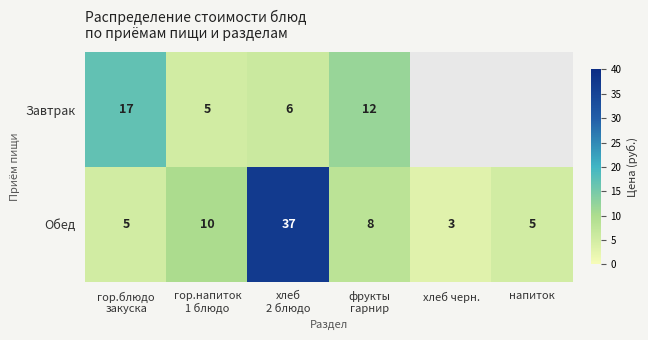

Which label corresponds to the largest value in the chart?

хлеб
2 блюдо